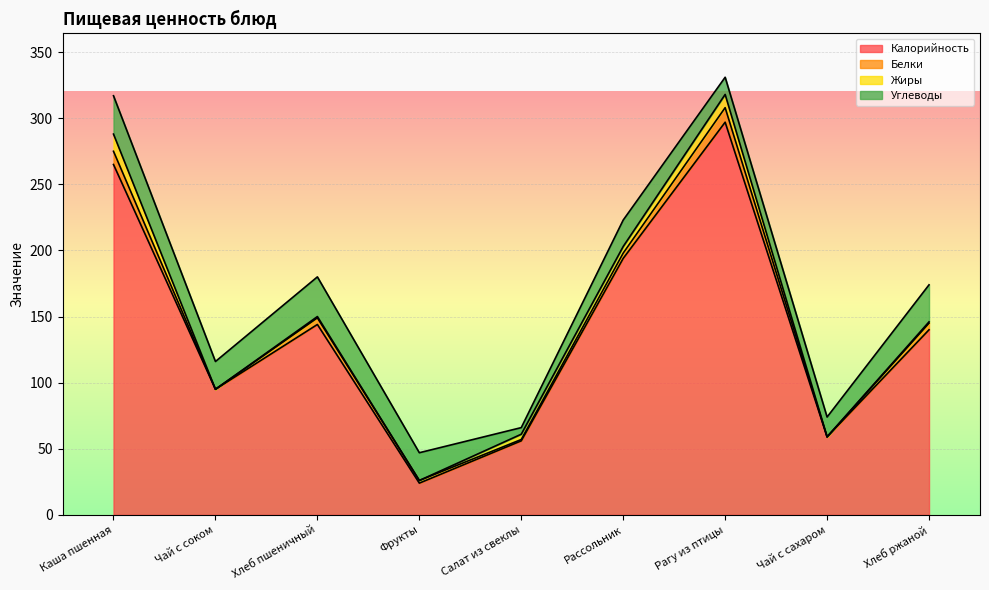

What position from the right is Фрукты?

6